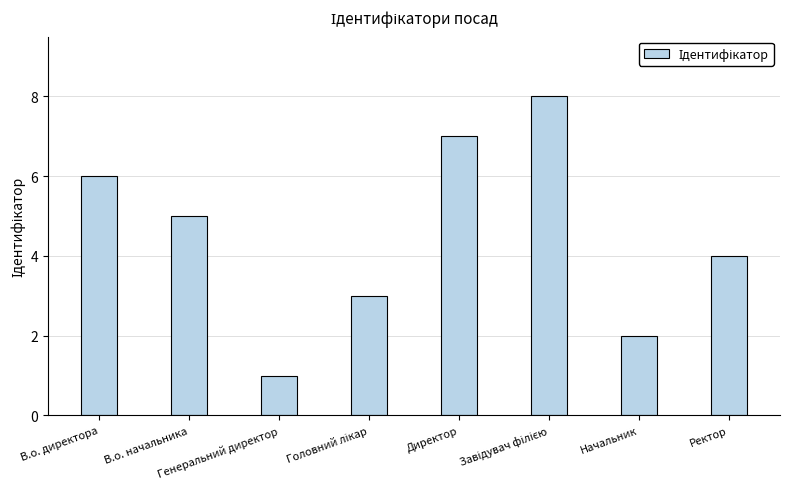

What is the smallest value displayed?

1